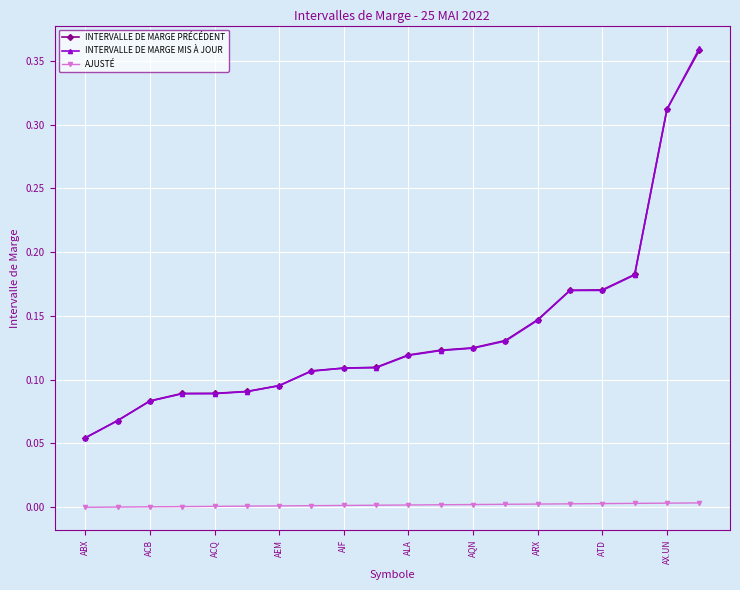

True or false: INTERVALLE DE MARGE PRÉCÉDENT and AJUSTÉ intersect in this chart.

False